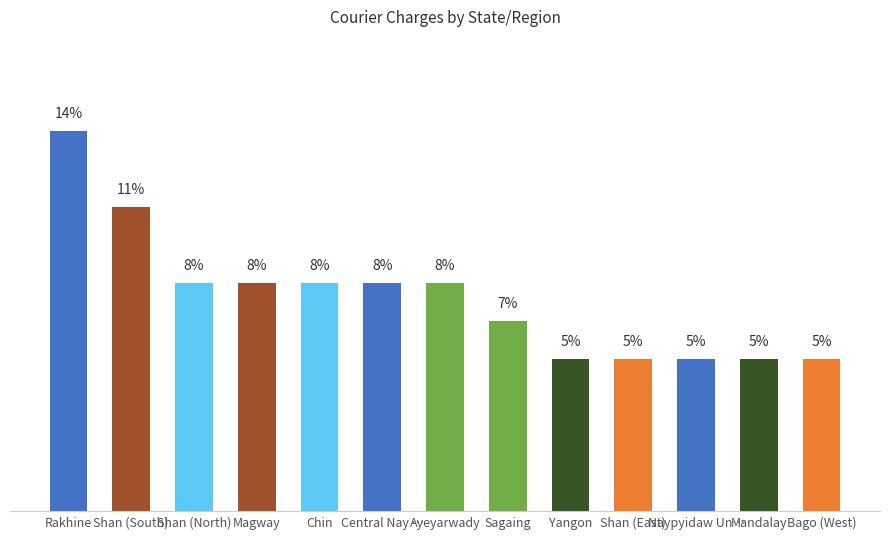

Reading left to right, what are all the values shown in this chart?

Rakhine=13.7	Shan (South)=11.0	Shan (North)=8.2	Magway=8.2	Chin=8.2	Central Nay …=8.2	Ayeyarwady=8.2	Sagaing=6.8	Yangon=5.5	Shan (East)=5.5	Naypyidaw Un…=5.5	Mandalay=5.5	Bago (West)=5.5